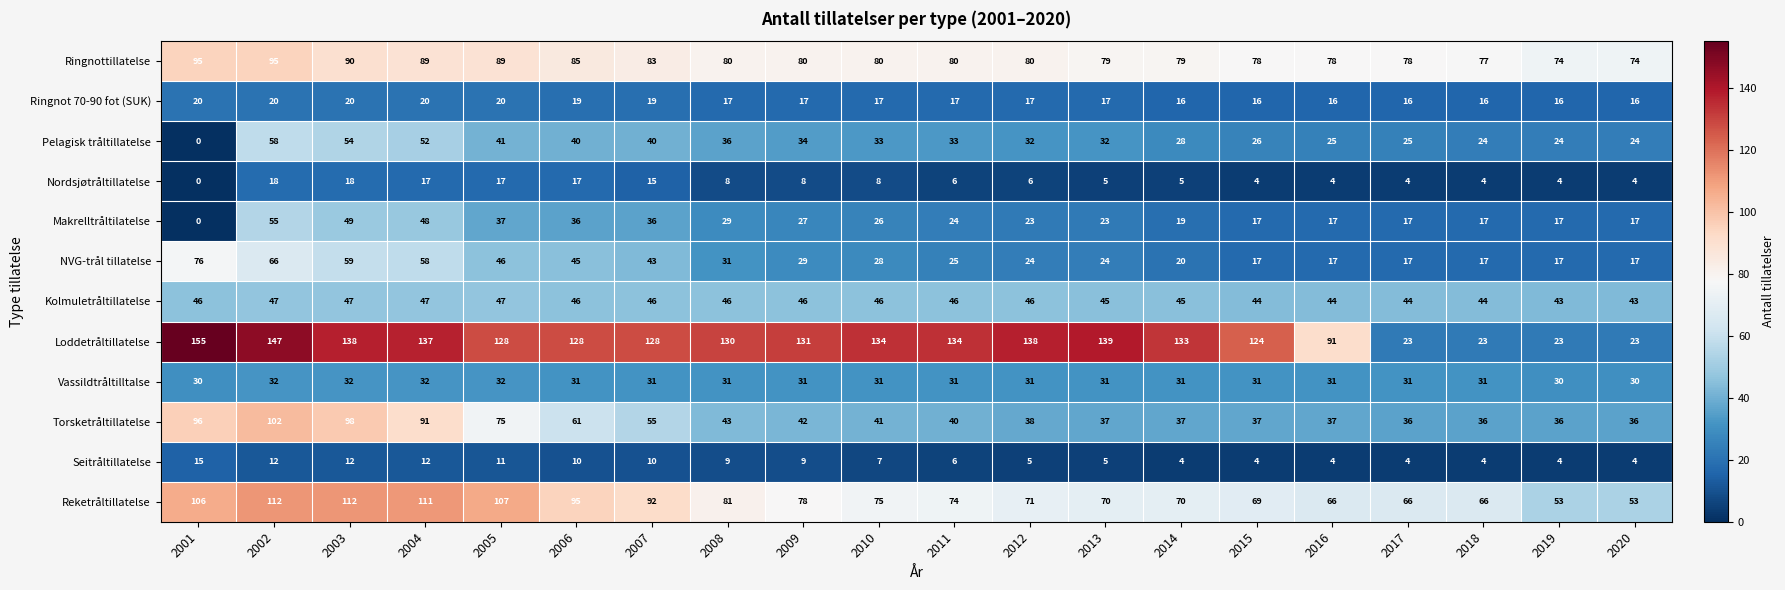

How many data points does each series have?

20